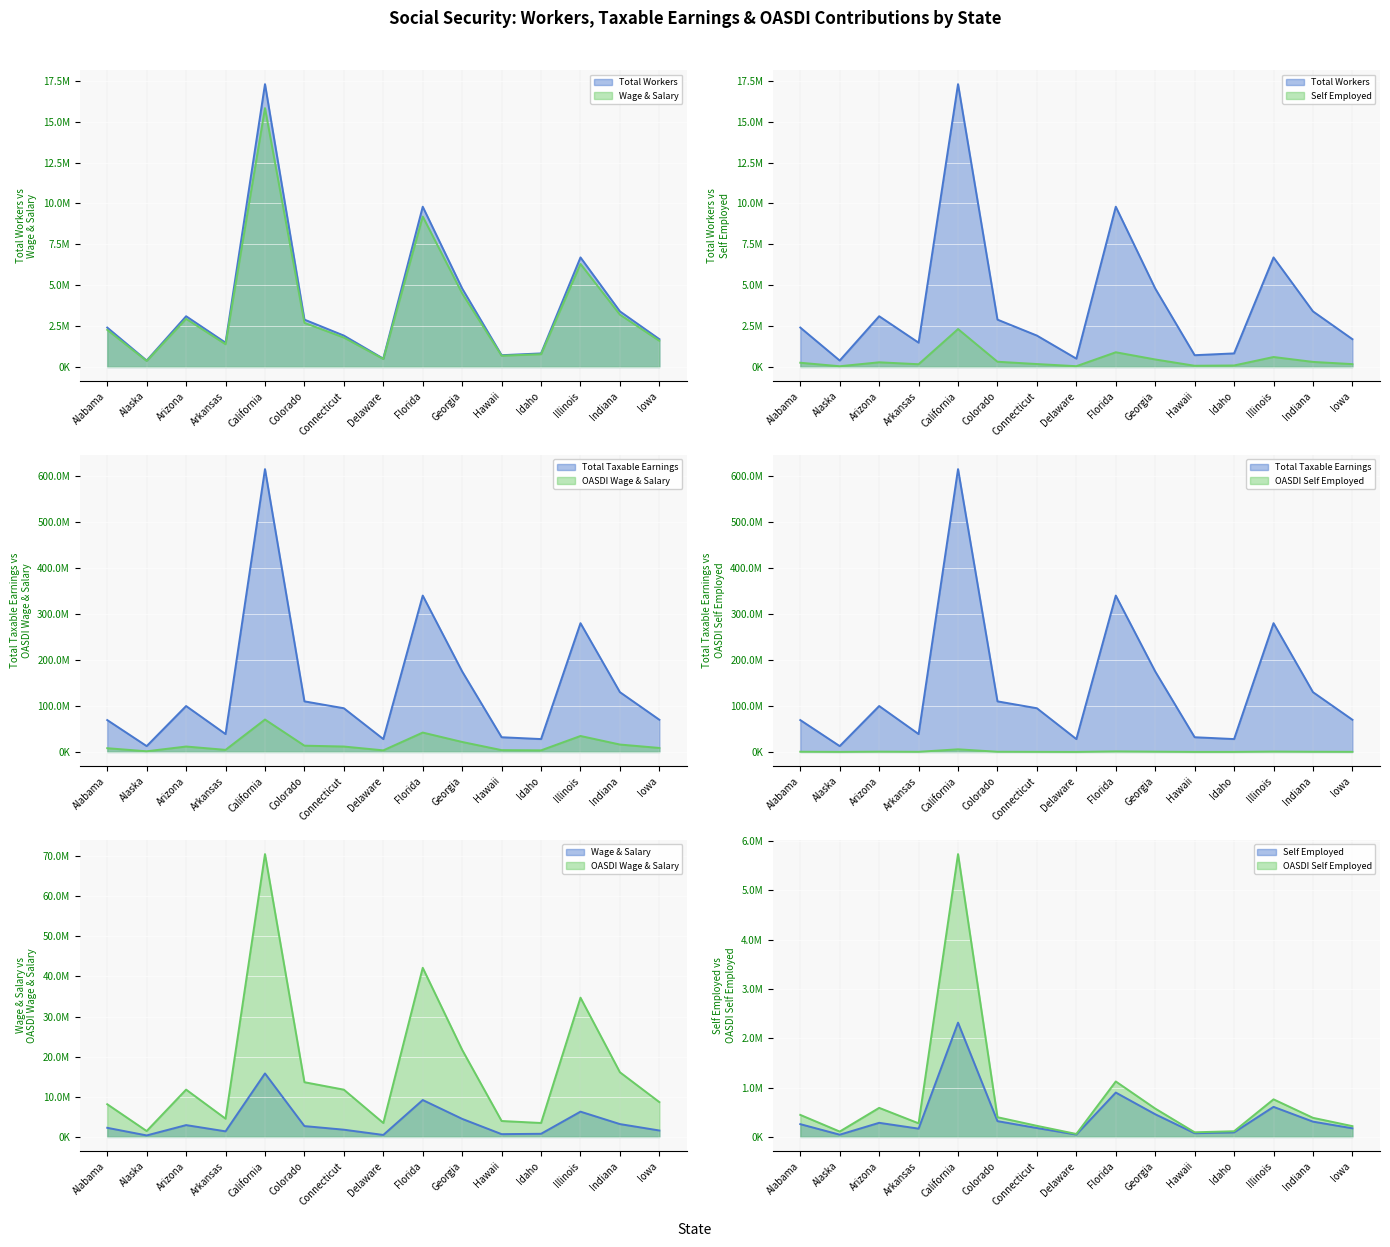

Is it true that Total Taxable Earnings equals 32000000 at Hawaii?

True